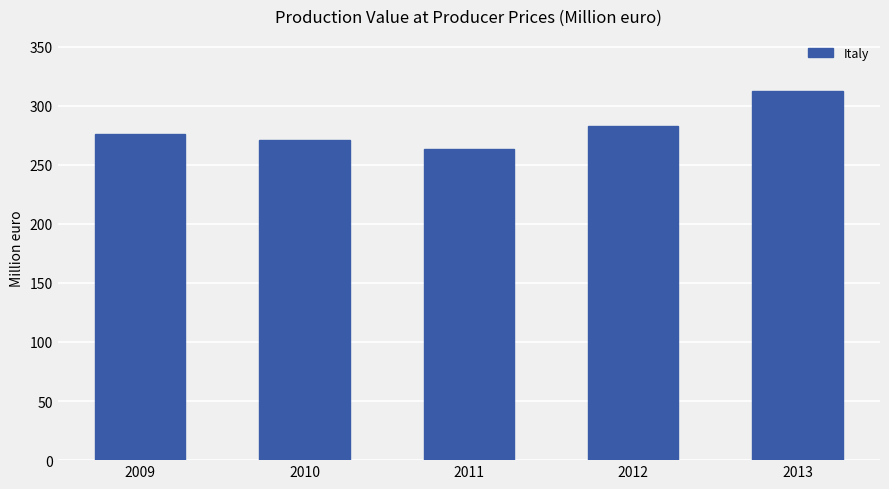

How many data points does each series have?

5